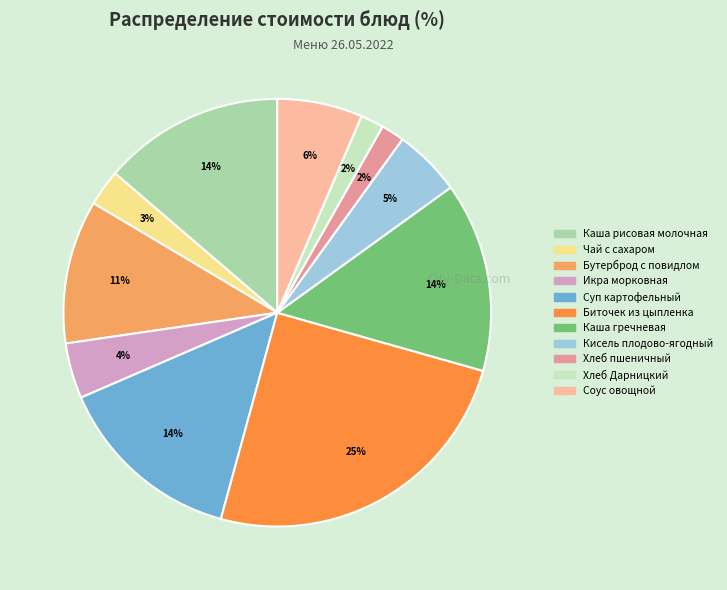

How many slices are in this pie chart?

11